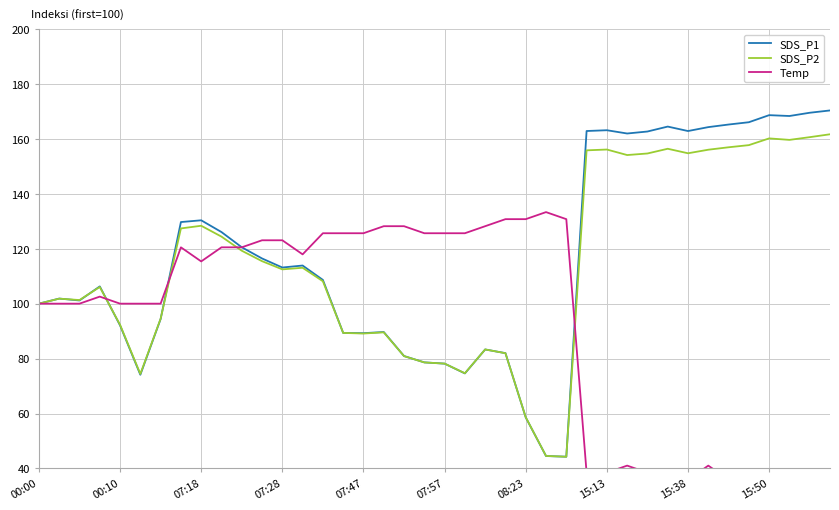

What position from the left is 37?

38